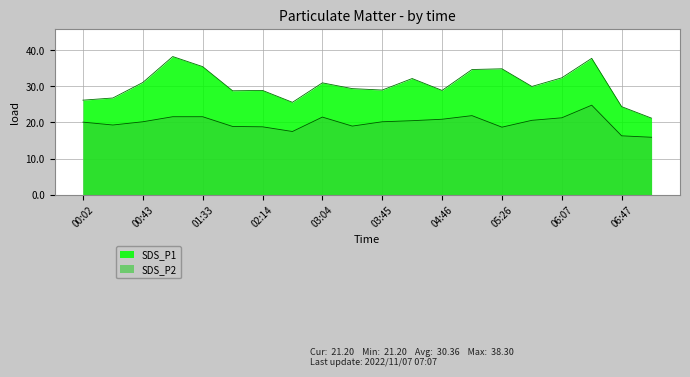

True or false: SDS_P2 and SDS_P1 cross at least once.

False